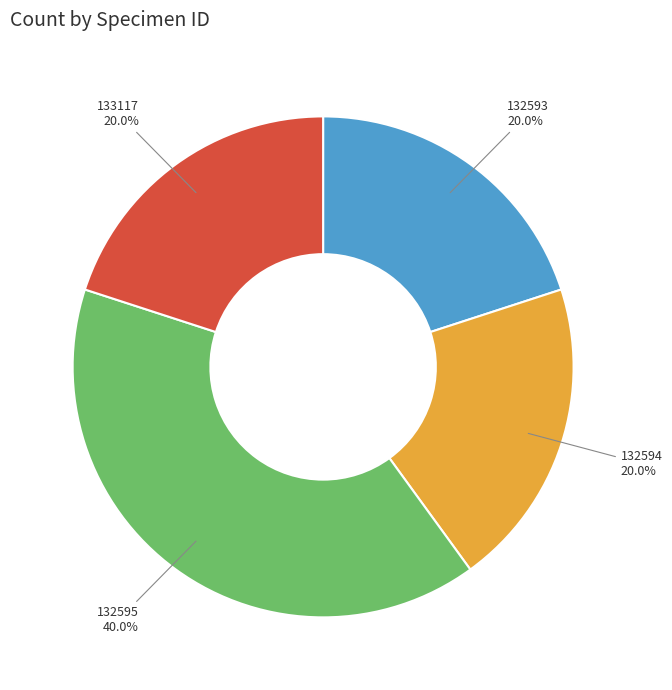

Does any single category account for the majority?

No